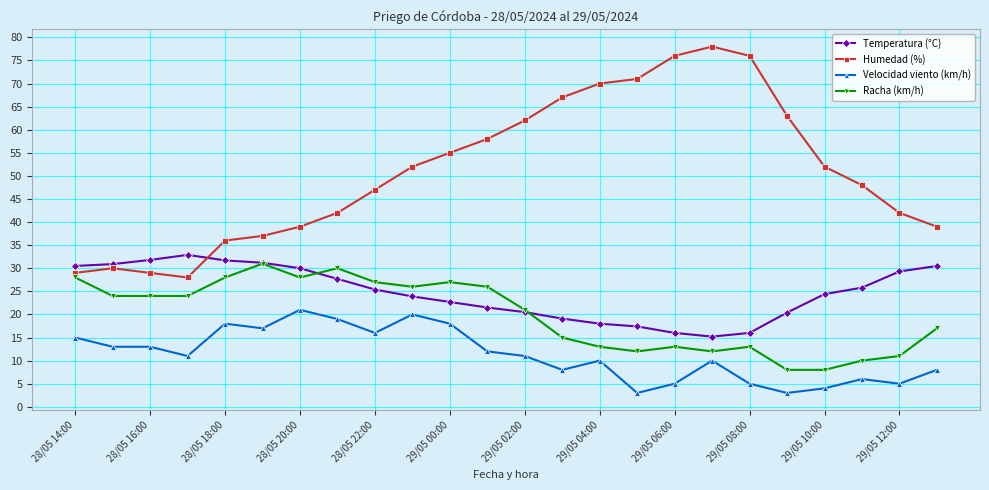

True or false: Humedad (%) has more than 0 points higher than both neighbors.

True